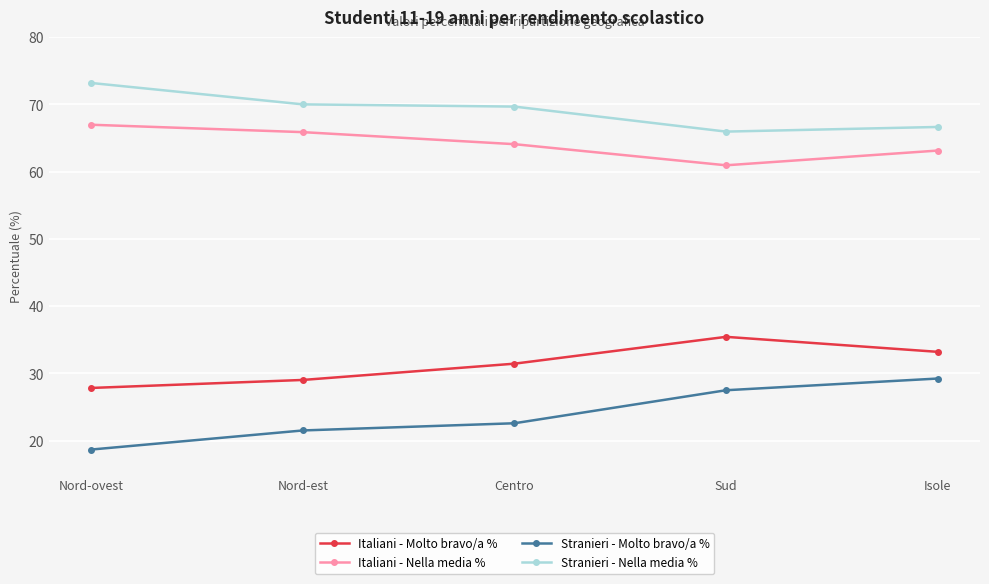

Where does the Italiani - Molto bravo/a % series first go above 31?

Centro